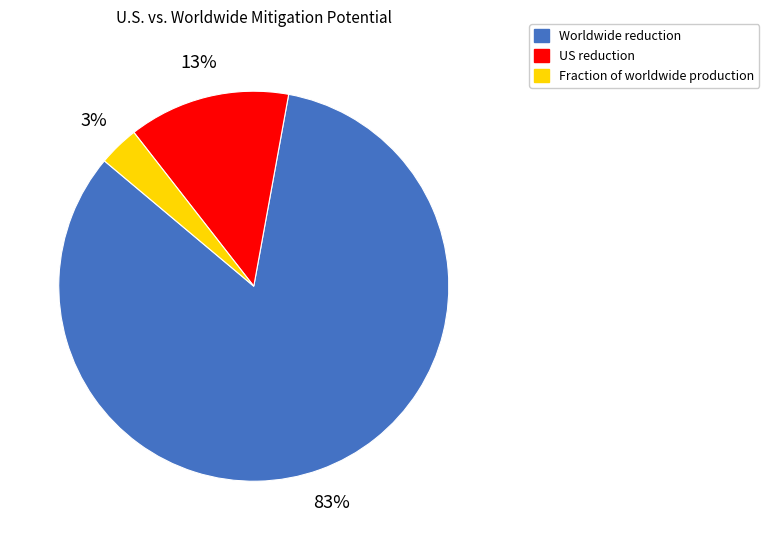

How many slices are in this pie chart?

3